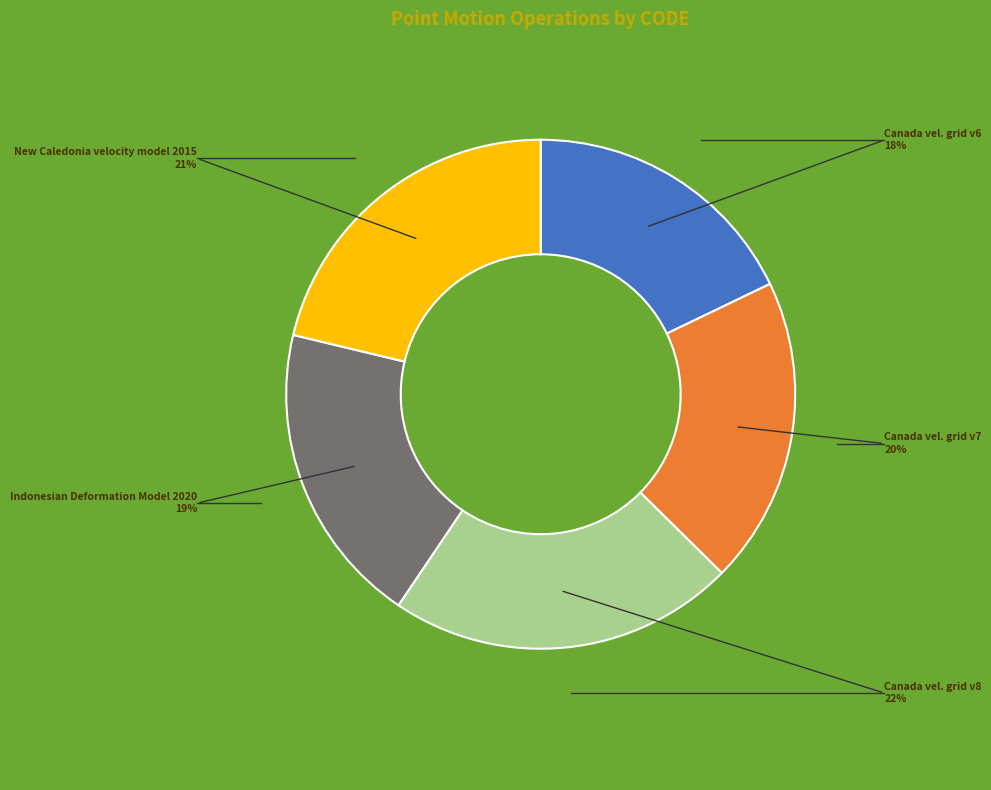

Is there a majority slice in this chart?

No